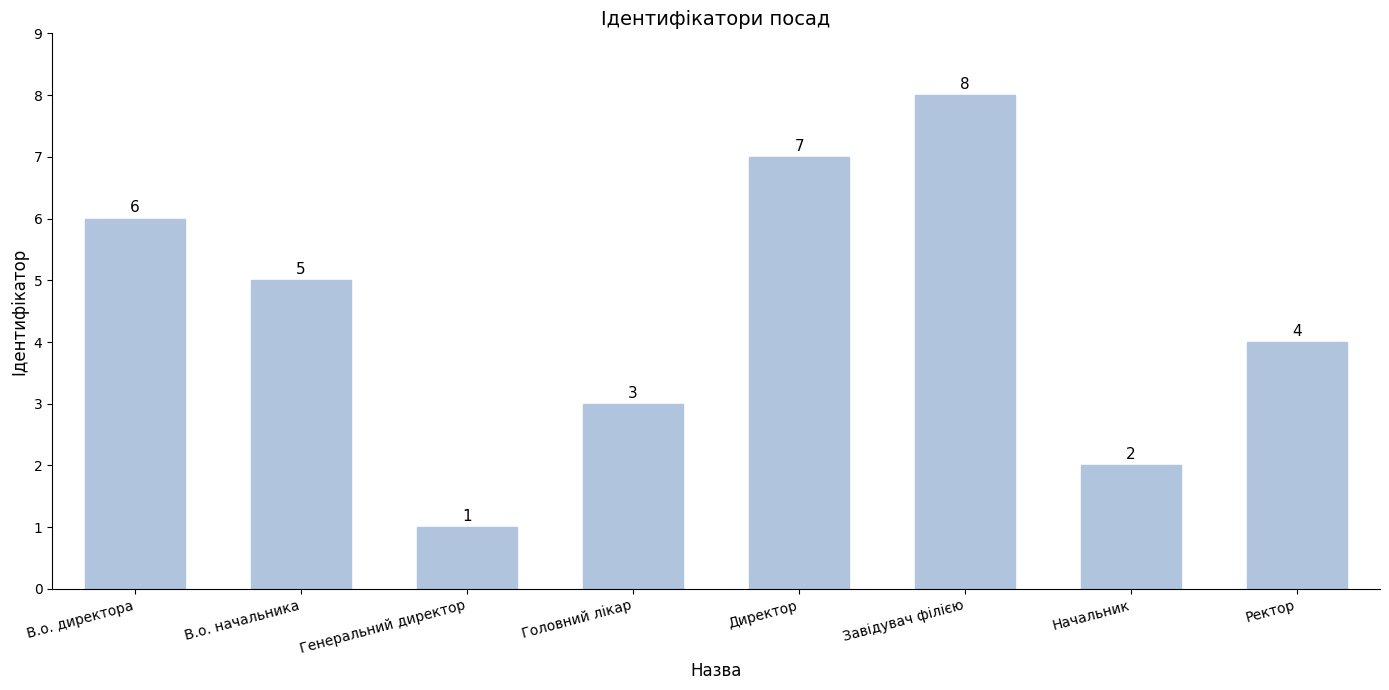

The value at Головний лікар is 1. True or false?

False